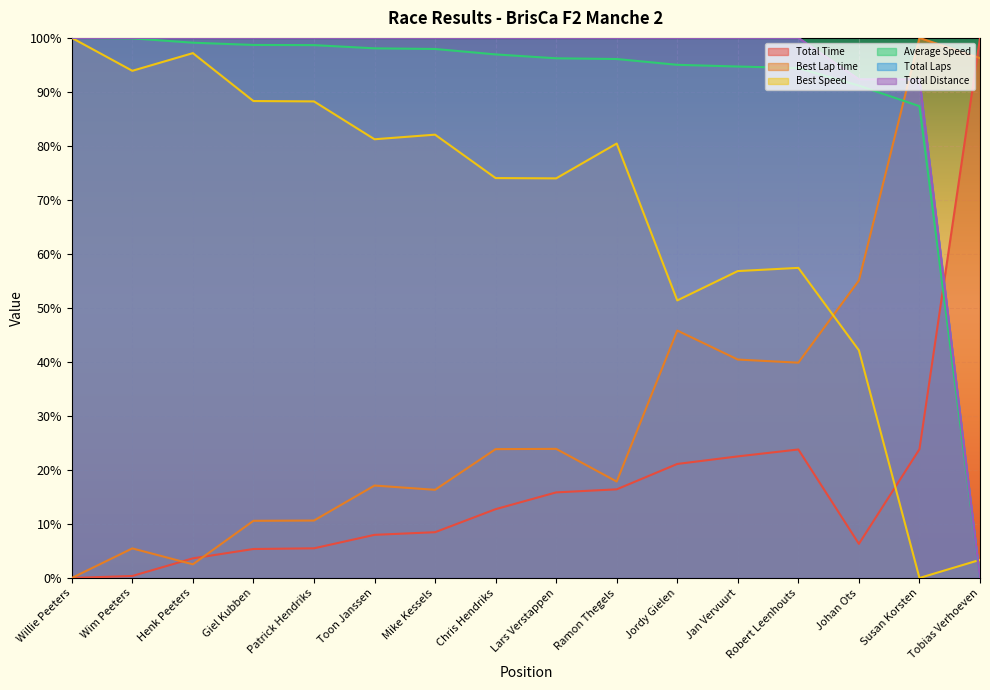

Does the chart display data point markers on the line(s)?

No